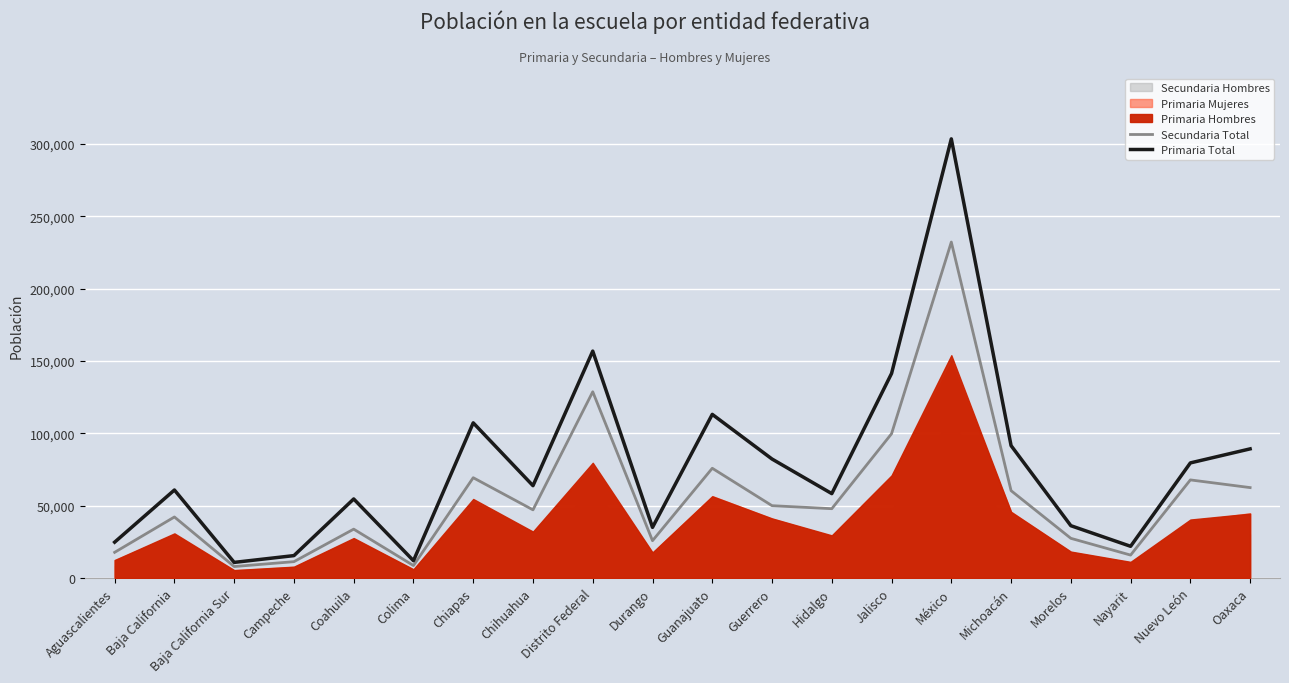

In Primaria Total, how many points are lower than both neighbors (excluding endpoints)?

6